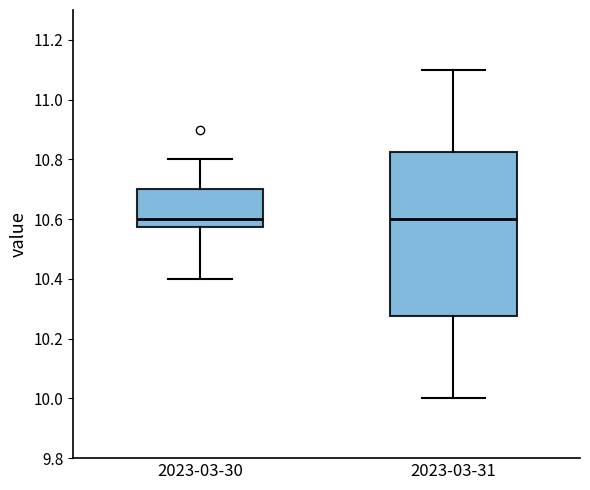

Where does the lower whisker of the box for 2023-03-30 end on the y-axis? The values are not printed on the chart, so give them approximately, as read against the axis.

10.40